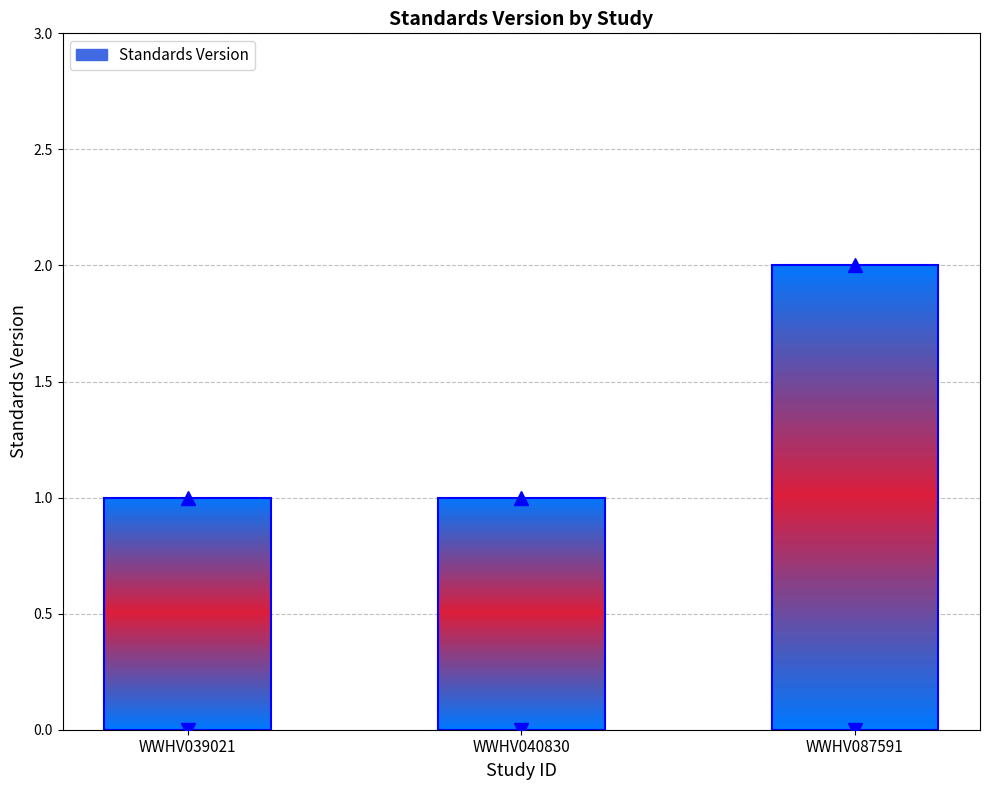

List the labels in order of value, smallest first.

WWHV039021, WWHV040830, WWHV087591